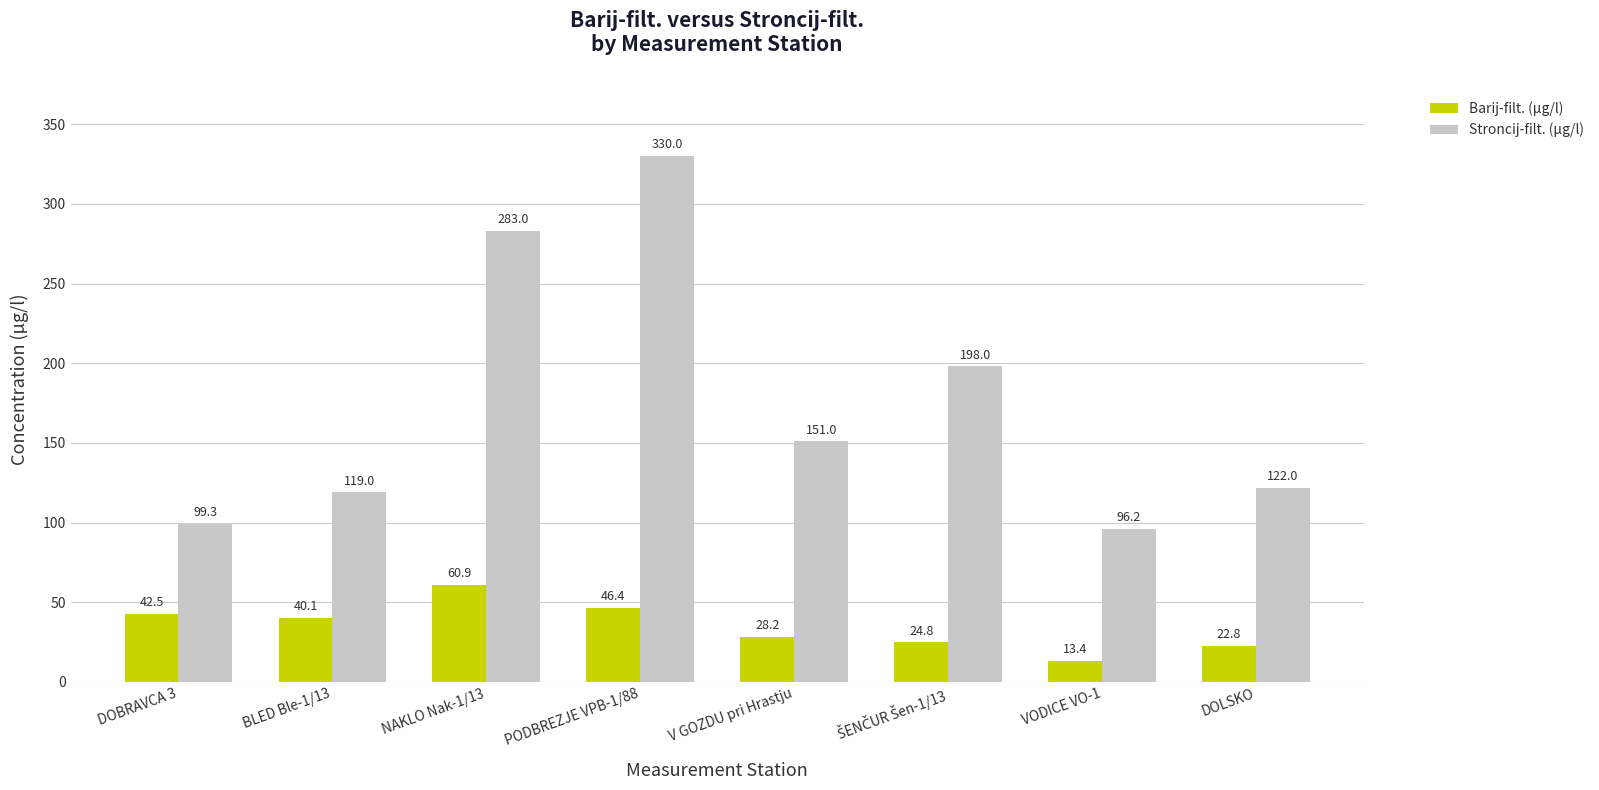

What is the total value across all series at VODICE VO-1?

109.6